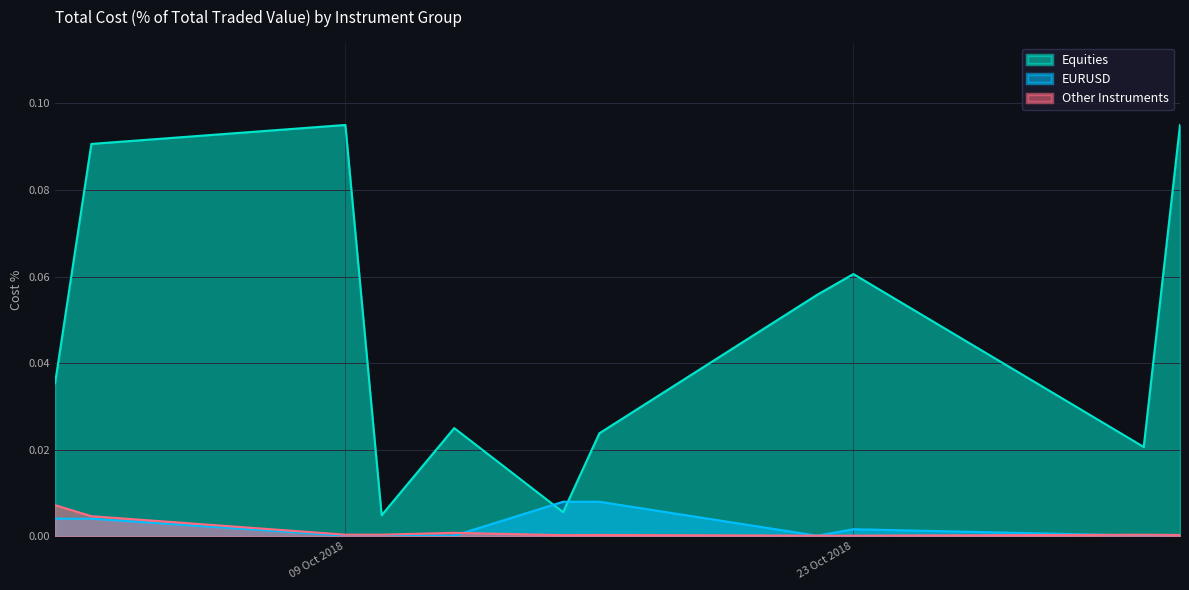

True or false: Equities and Other Instruments intersect in this chart.

False